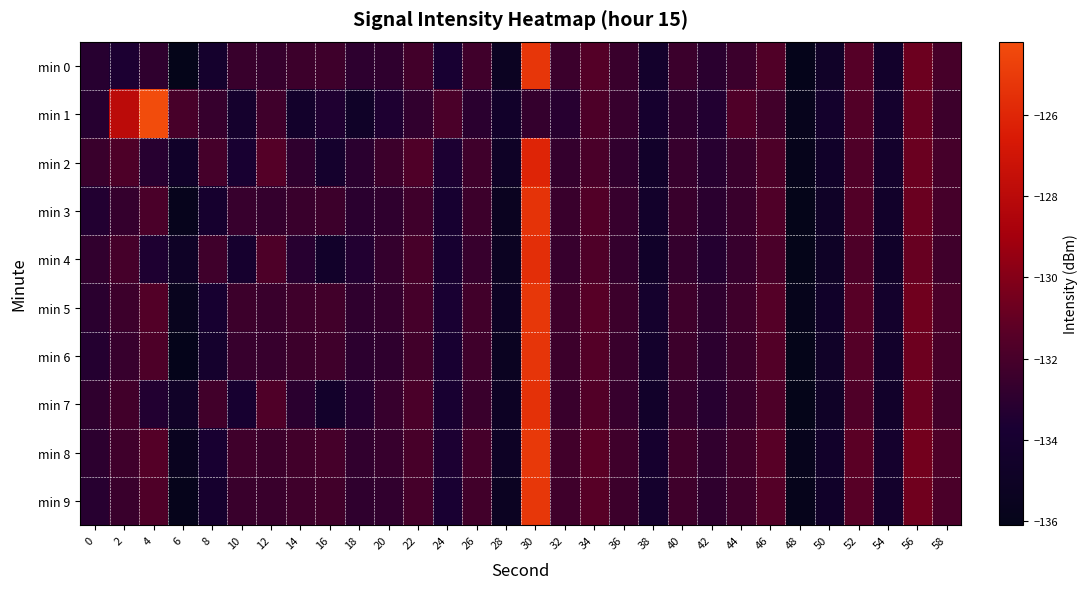

What is the spread (max minus min) of values at 12?

1.2